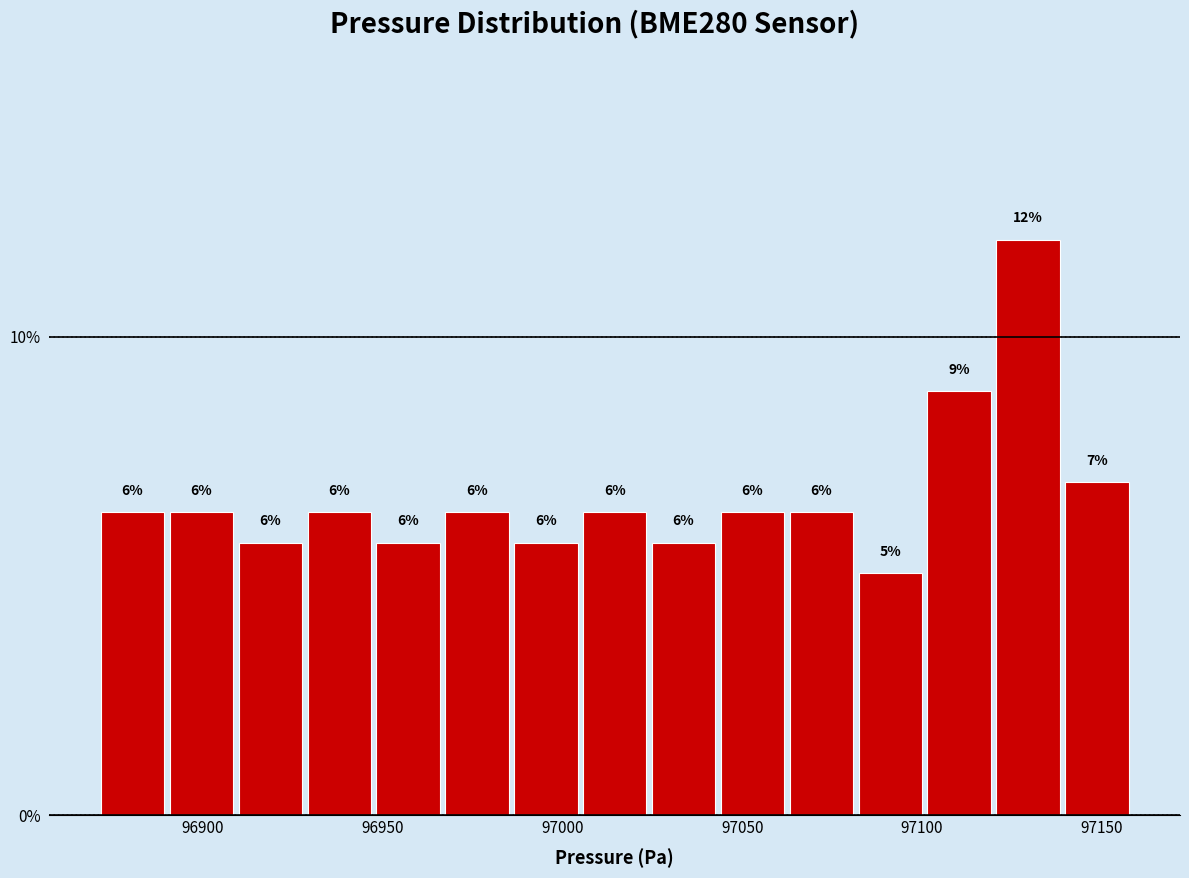

Around what value on the x-axis is the tallest bar? Give the approximate position of its centre, as read against the axis.

97130